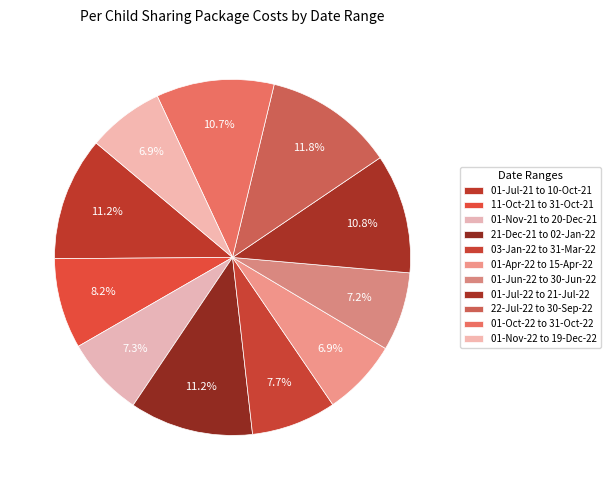

What percentage is the 03-Jan-22 to 31-Mar-22 slice, to the nearest percent?

8%